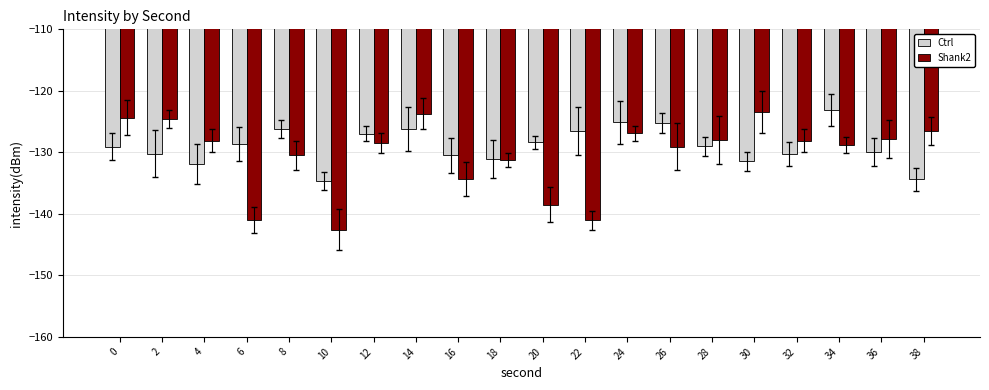

At 0, list the series in order from smallest to largest.

Ctrl, Shank2